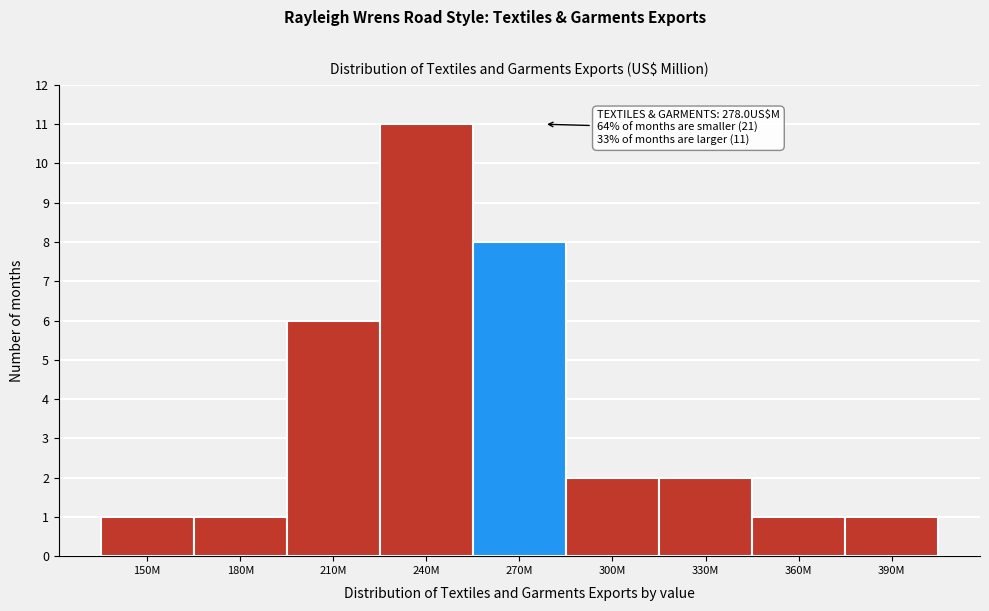

Reading left to right, extract all data points from this chart.

1	1	6	11	8	2	2	1	1